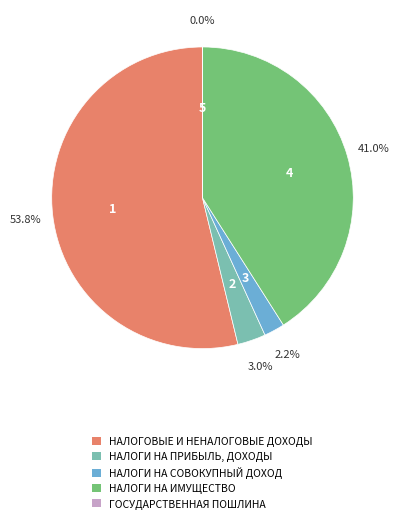

True or false: НАЛОГИ НА ПРИБЫЛЬ, ДОХОДЫ accounts for 3% of the total.

True